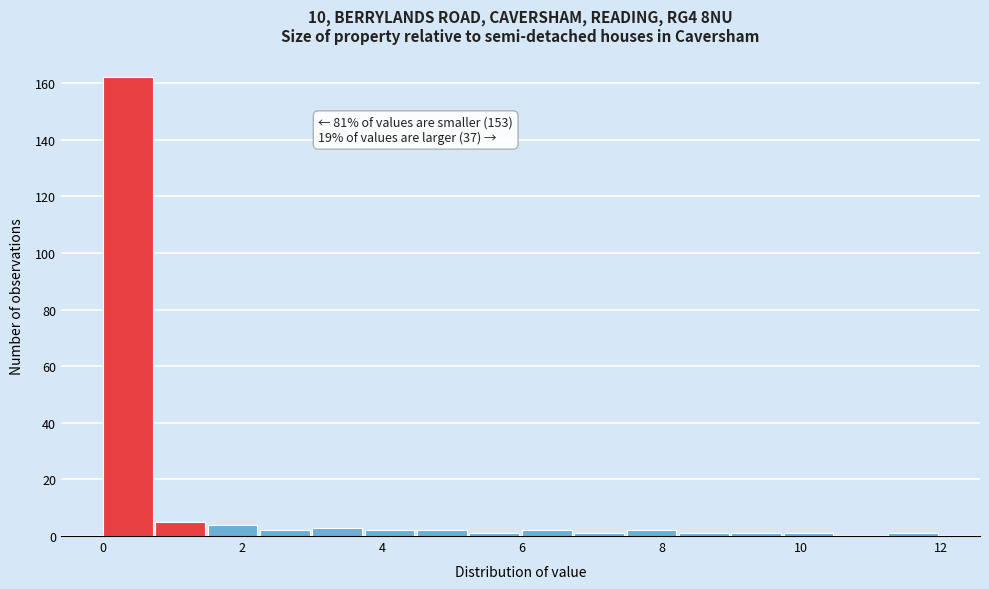

Around what value on the x-axis is the tallest bar? Give the approximate position of its centre, as read against the axis.

0.4